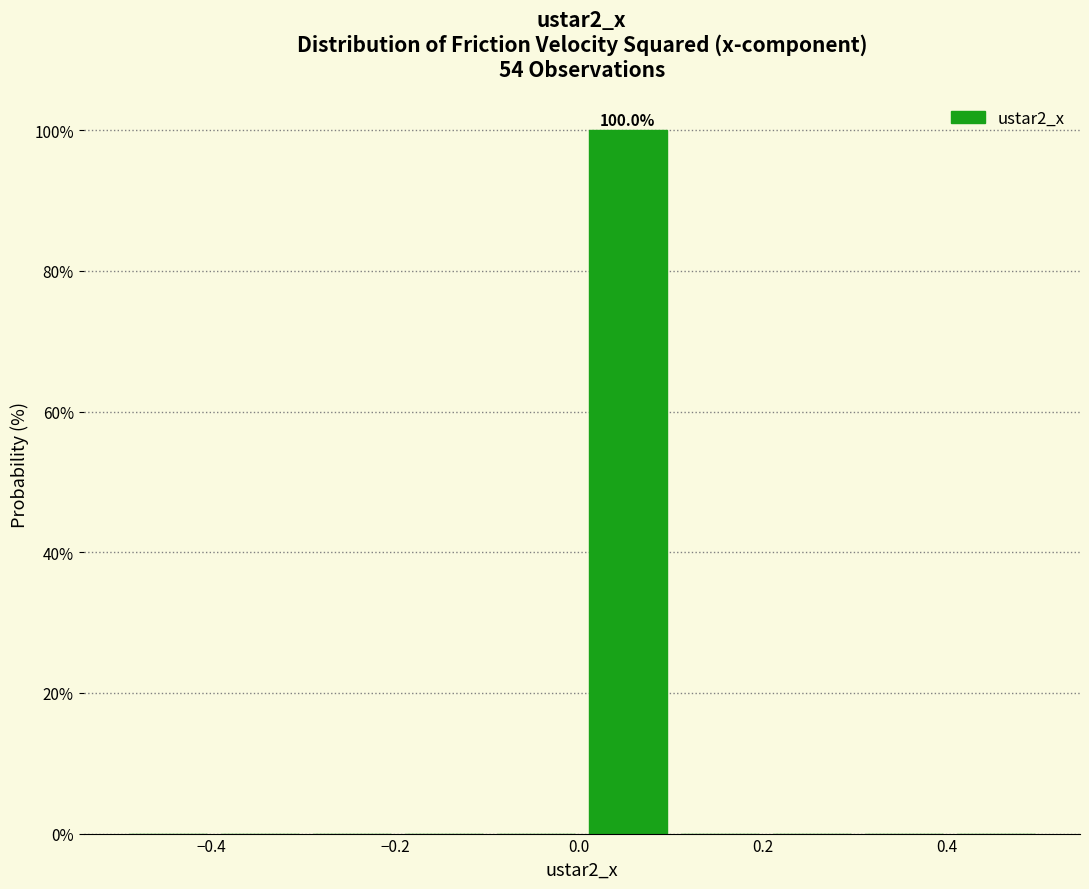

Over which range of the x-axis is the bar tallest?

0.0 to 0.1